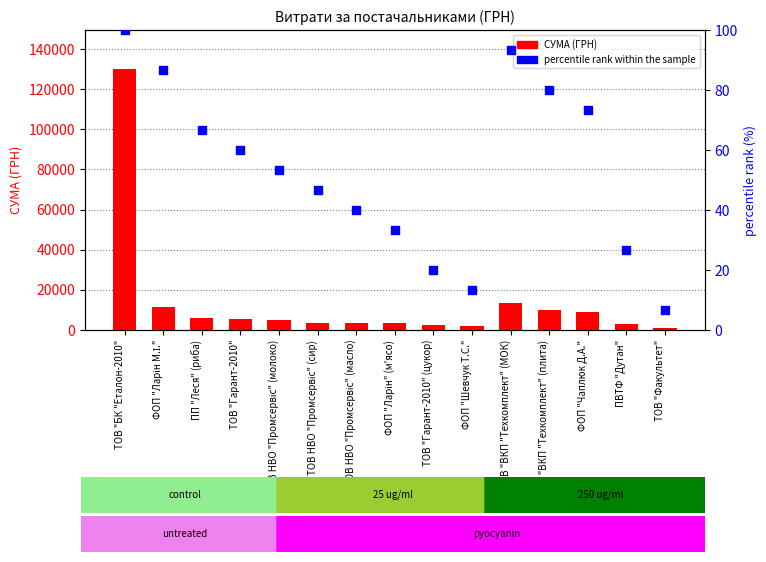

At which category is the sum across all series the highest?

ТОВ "БК "Еталон-2010"